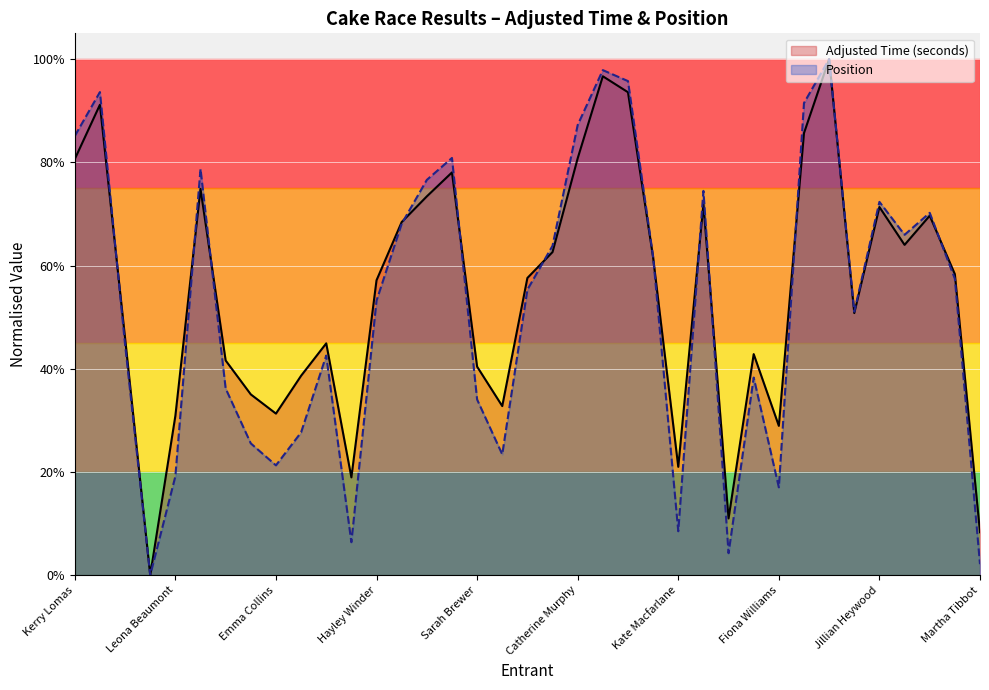

What are all the series names shown in the legend?

Adjusted Time (seconds), Position